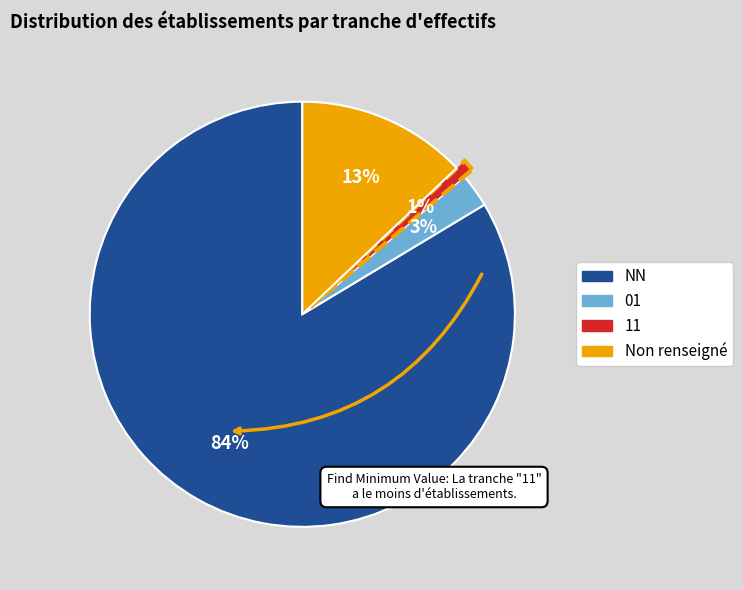

To the nearest percent, what is the average slice percentage?

25%